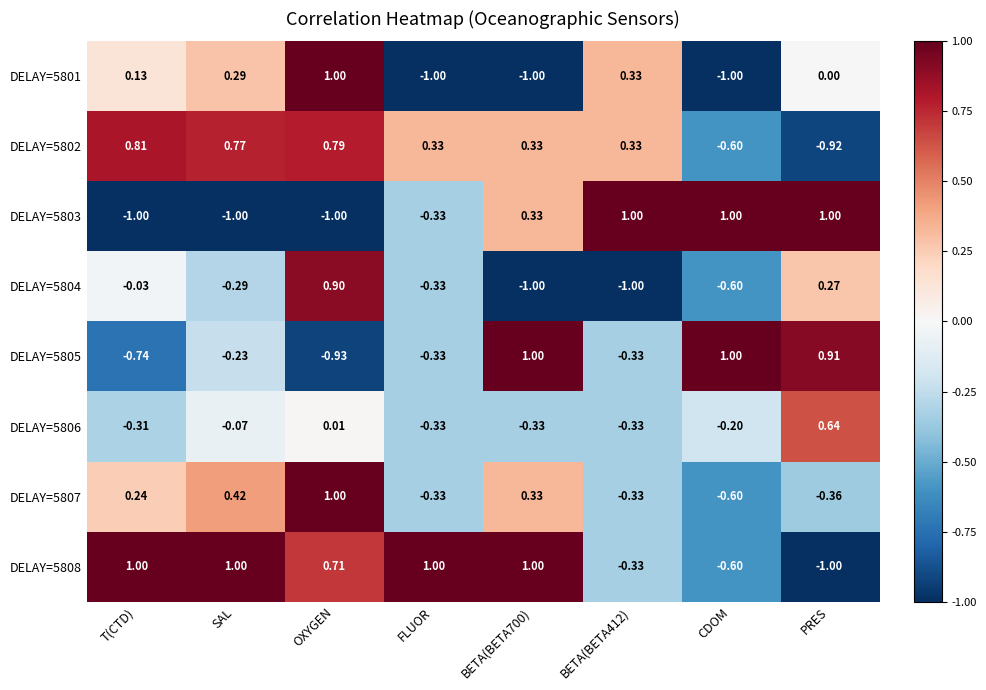

How many distinct data groups are displayed?

8